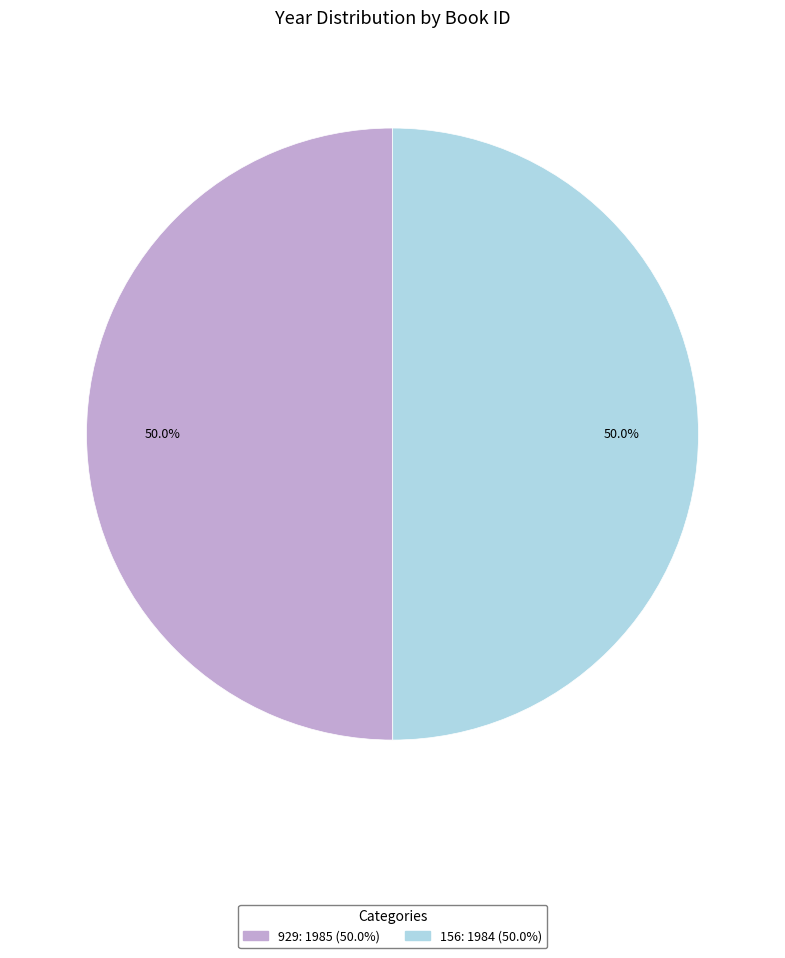

What is the total percentage of 929 and 156?

100.0%